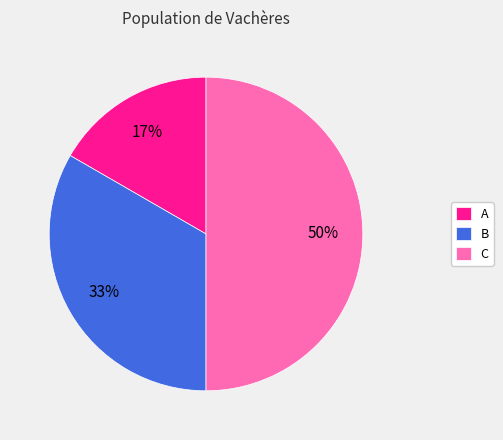

Count the number of slices in the pie.

3